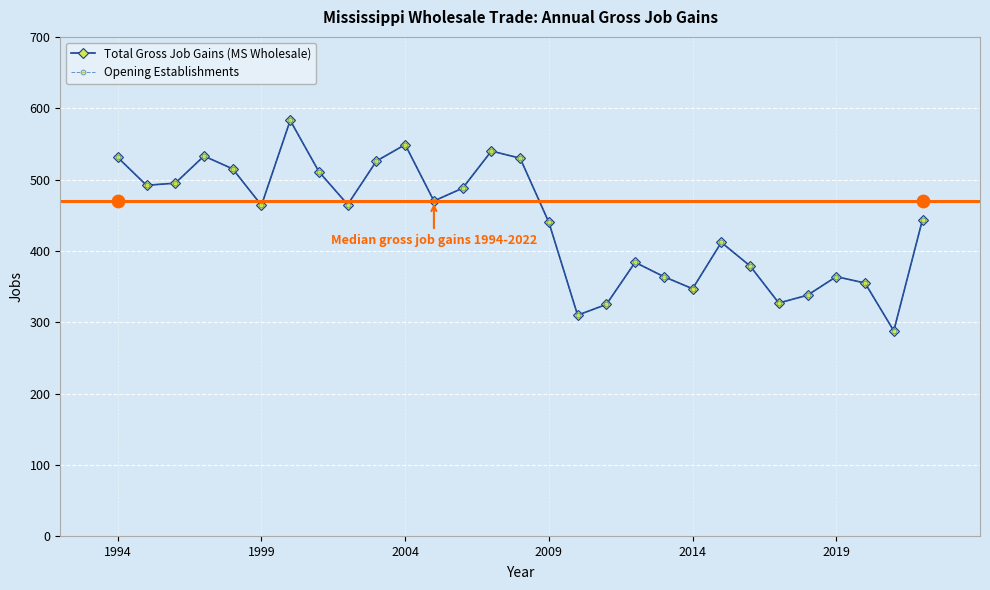

At how many categories does at least one series exceed 316?

27